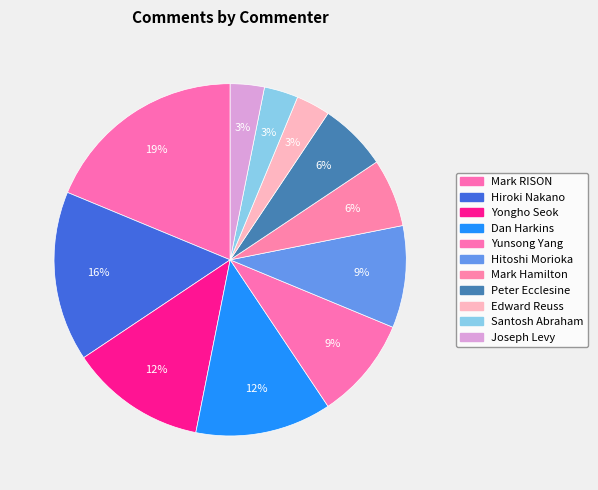

Count the number of slices in the pie.

11